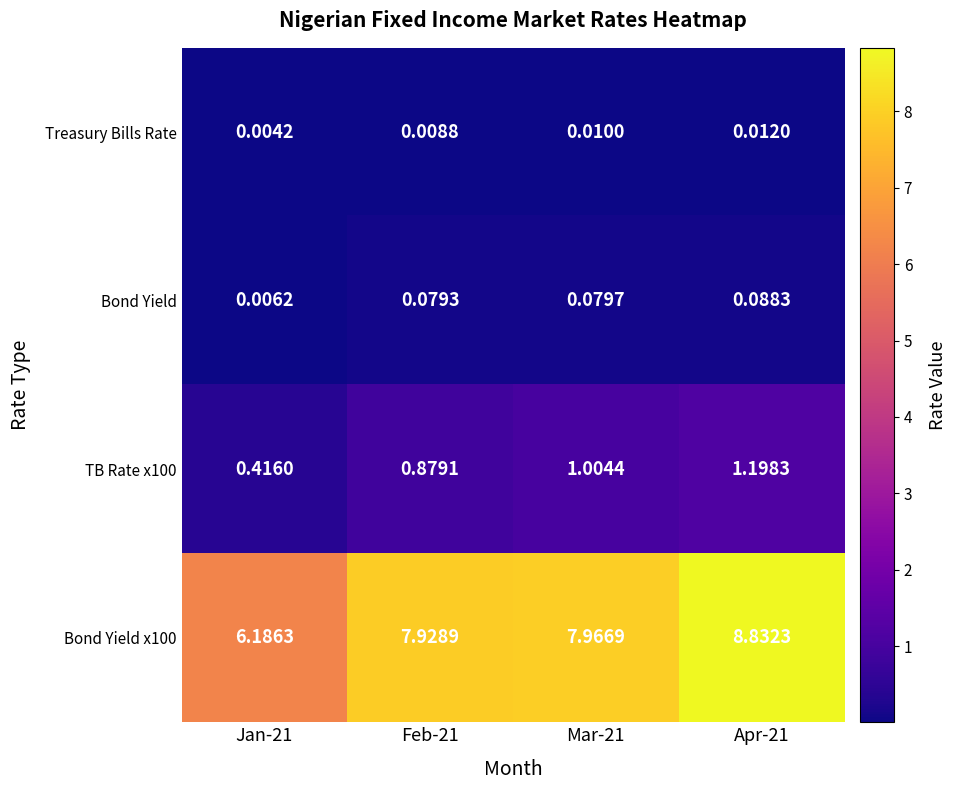

Which series has the widest spread of values?

Bond Yield x100